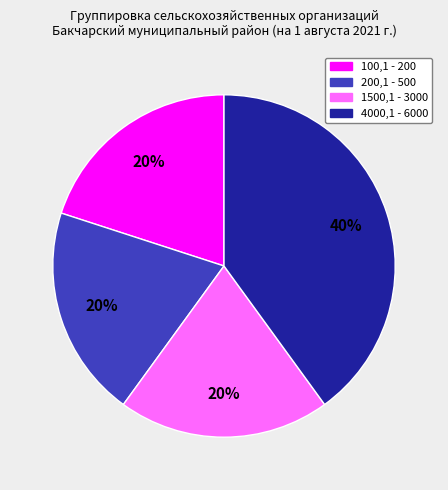

What is the ratio of the value at 100,1 - 200 to the value at 200,1 - 500?

1.0